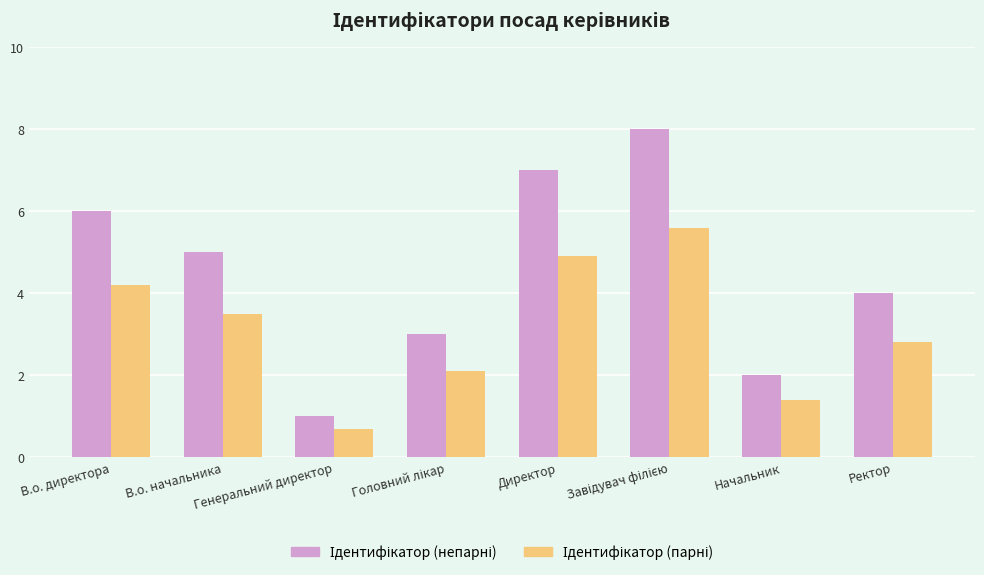

What is the minimum value shown in the chart?

0.7